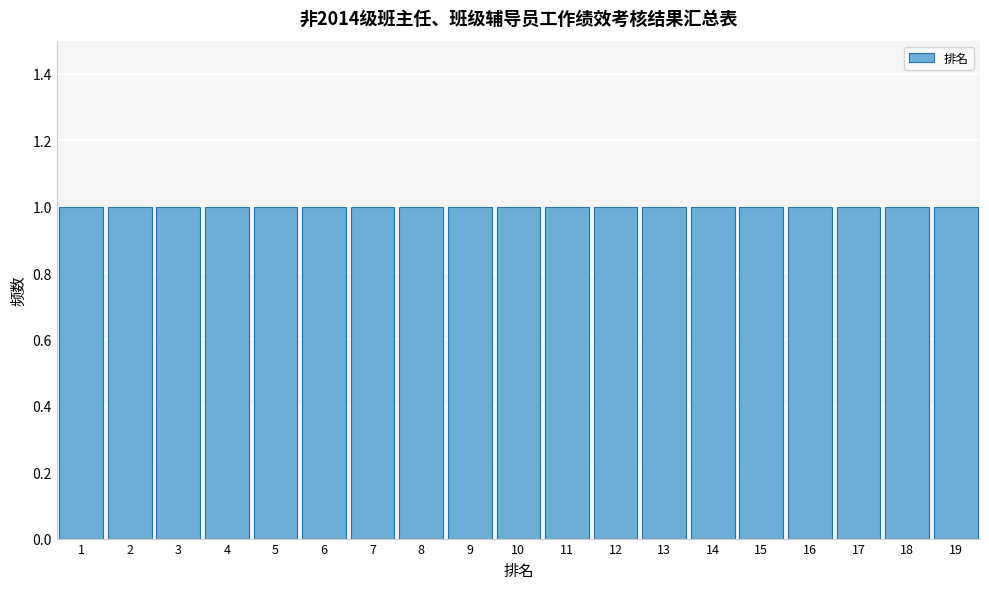

Reading left to right, transcribe this chart: for each bar, give the range it covers on the x-axis and its height. The values are not printed on the chart, so give them approximately, as read against the axis.

0.5 to 1.5: 1
1.5 to 2.5: 1
2.5 to 3.5: 1
3.5 to 4.5: 1
4.5 to 5.5: 1
5.5 to 6.5: 1
6.5 to 7.5: 1
7.5 to 8.5: 1
8.5 to 9.5: 1
9.5 to 10.5: 1
10.5 to 11.5: 1
11.5 to 12.5: 1
12.5 to 13.5: 1
13.5 to 14.5: 1
14.5 to 15.5: 1
15.5 to 16.5: 1
16.5 to 17.5: 1
17.5 to 18.5: 1
18.5 to 19.5: 1